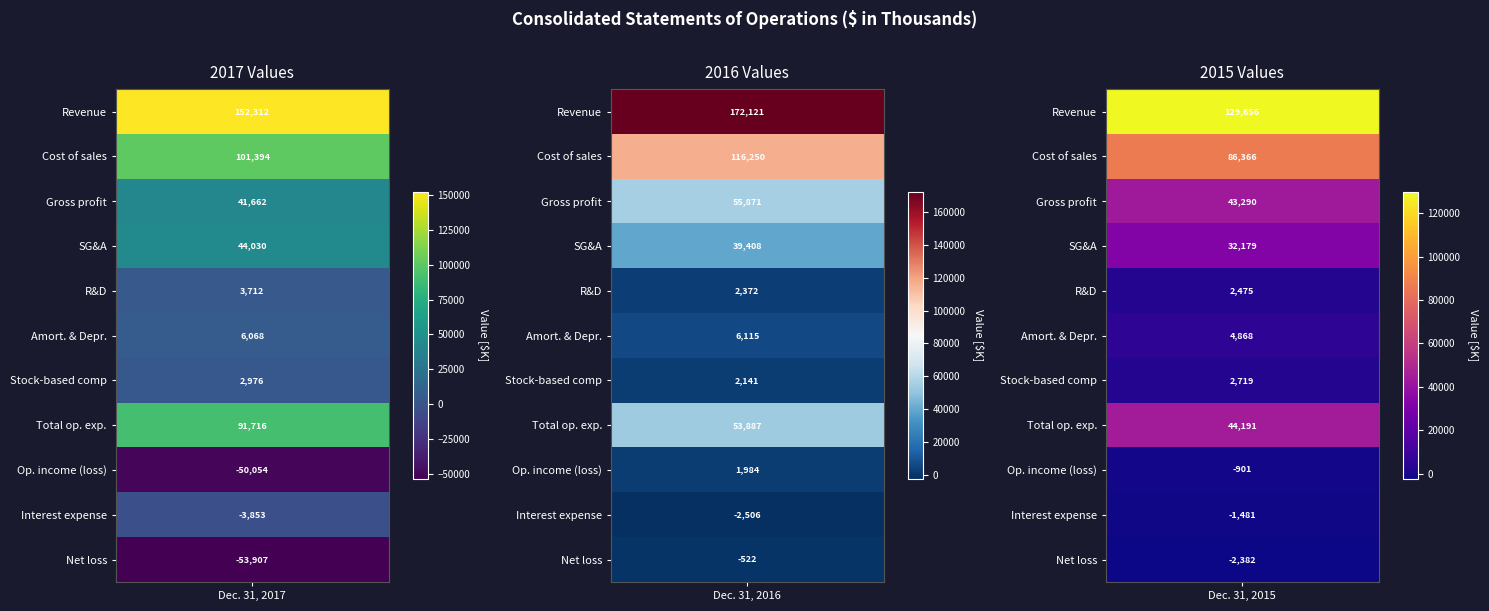

Reading right to left, list all the values displayed in this chart.

Revenue: 129656	172121	152312
Cost of sales: 86366	116250	101394
Gross profit: 43290	55871	41662
SG&A: 32179	39408	44030
R&D: 2475	2372	3712
Amort. & Depr.: 4868	6115	6068
Stock-based comp: 2719	2141	2976
Total op. exp.: 44191	53887	91716
Op. income (loss): -901	1984	-50054
Interest expense: -1481	-2506	-3853
Net loss: -2382	-522	-53907